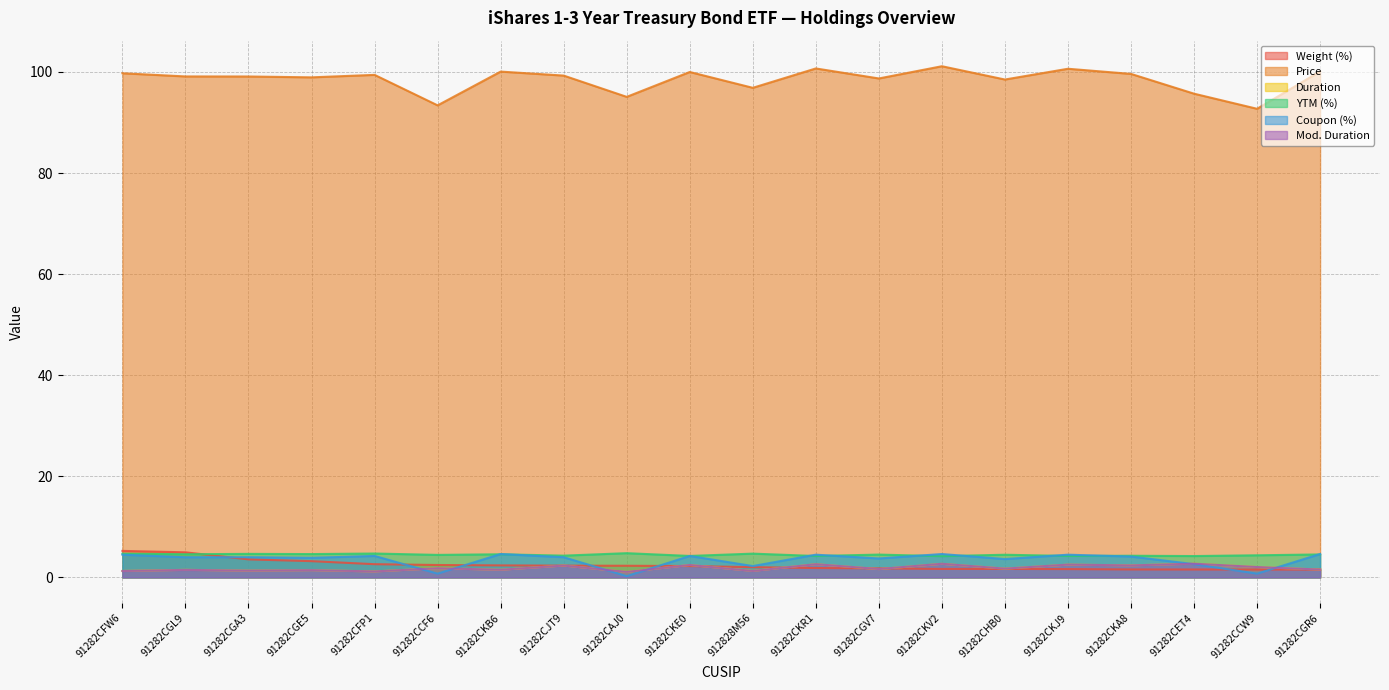

What is the label of the 10th point from the left?

91282CKE0